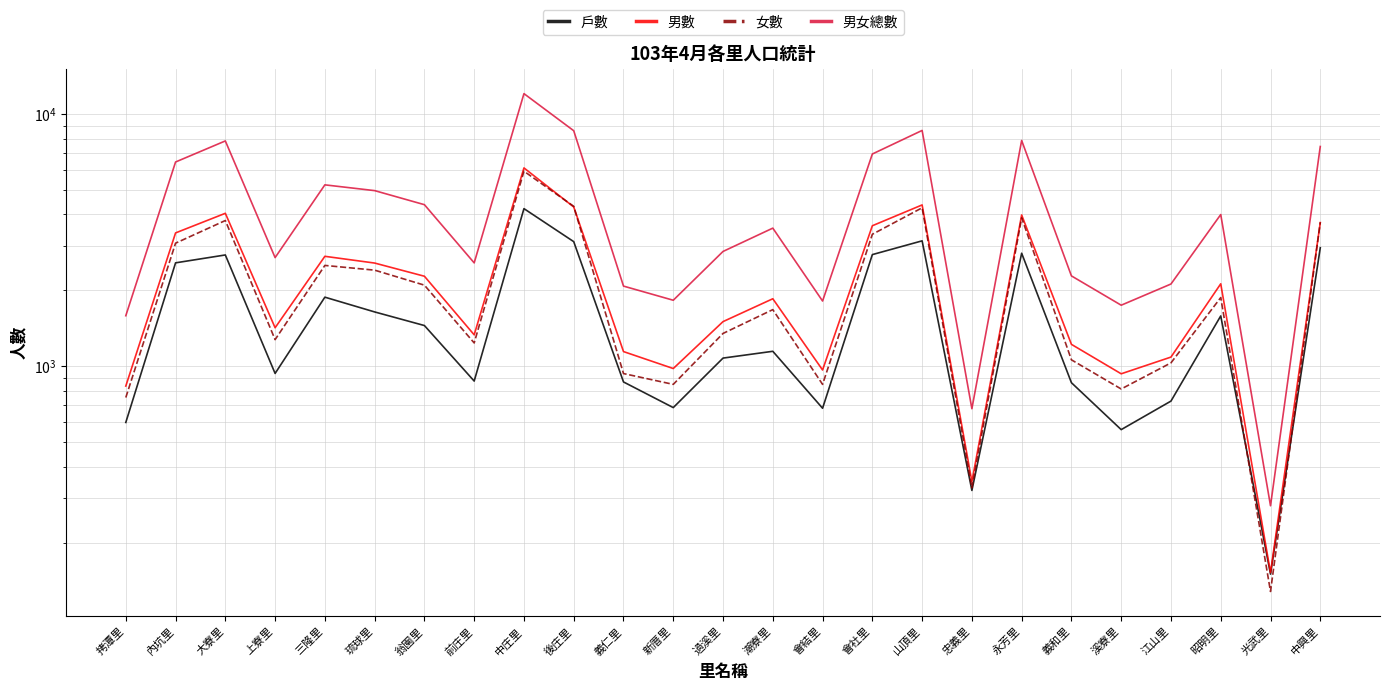

The value of 男女總數 at 上寮里 is 1110. True or false?

False